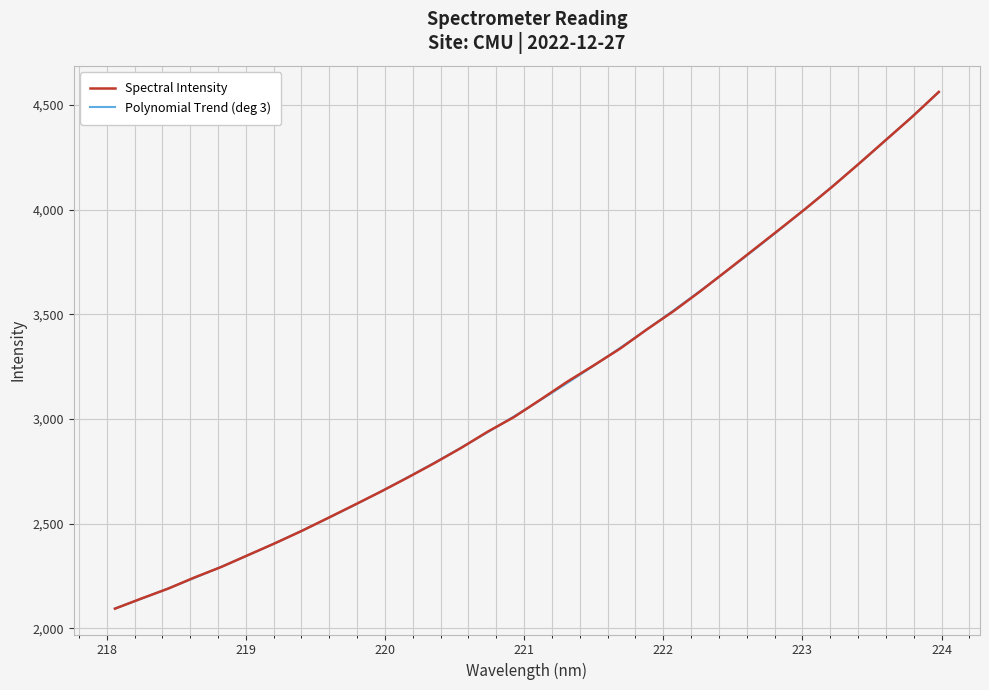

Which category has the lowest value across all series?

218.0596